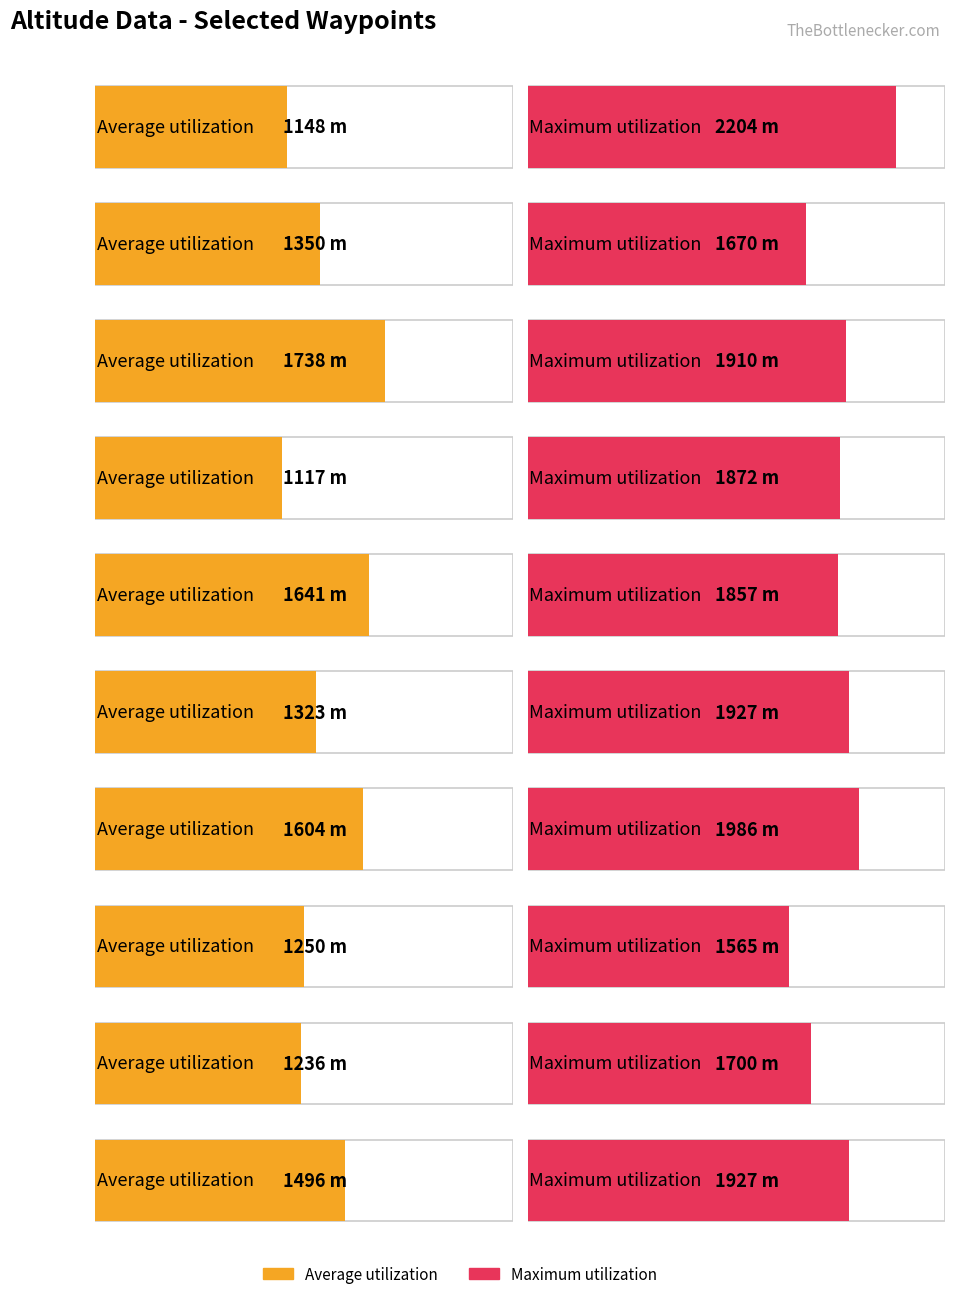

List the series in order of their peak value, highest first.

Maximum utilization, Average utilization